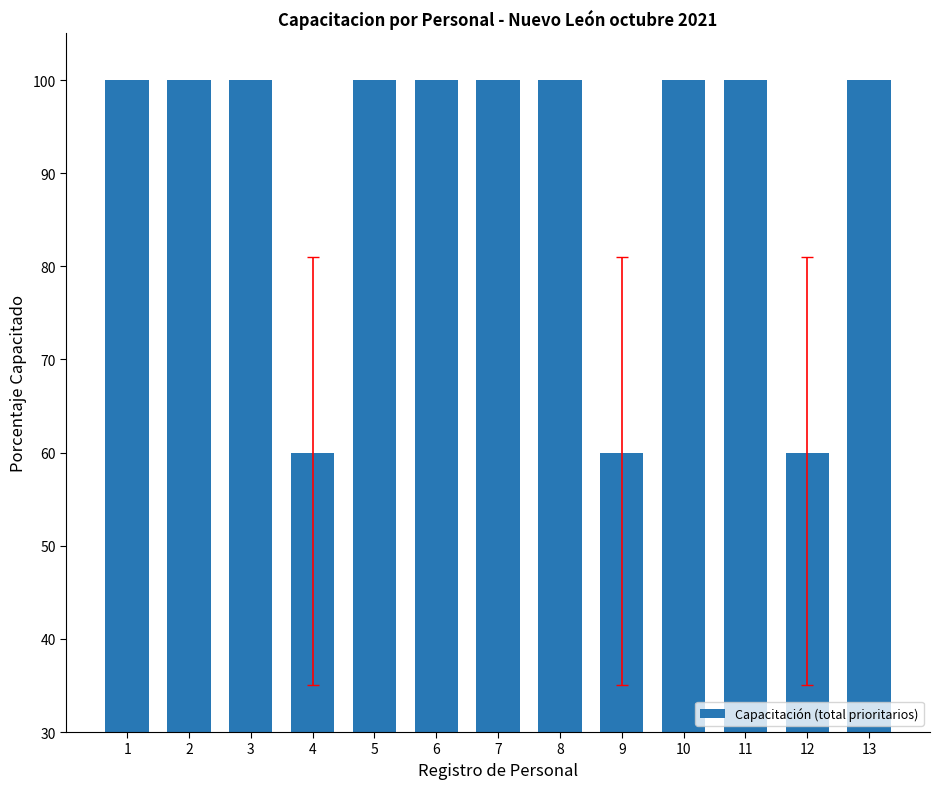

Reading right to left, what are all the values shown in this chart?

100	60	100	100	60	100	100	100	100	60	100	100	100